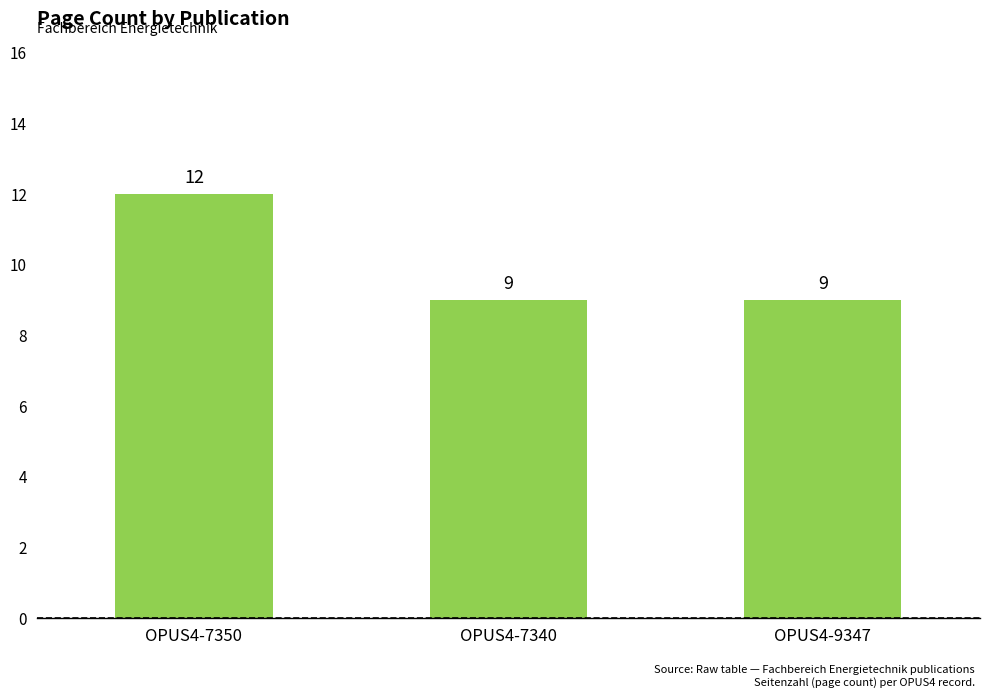

What is the sum of all values?

30